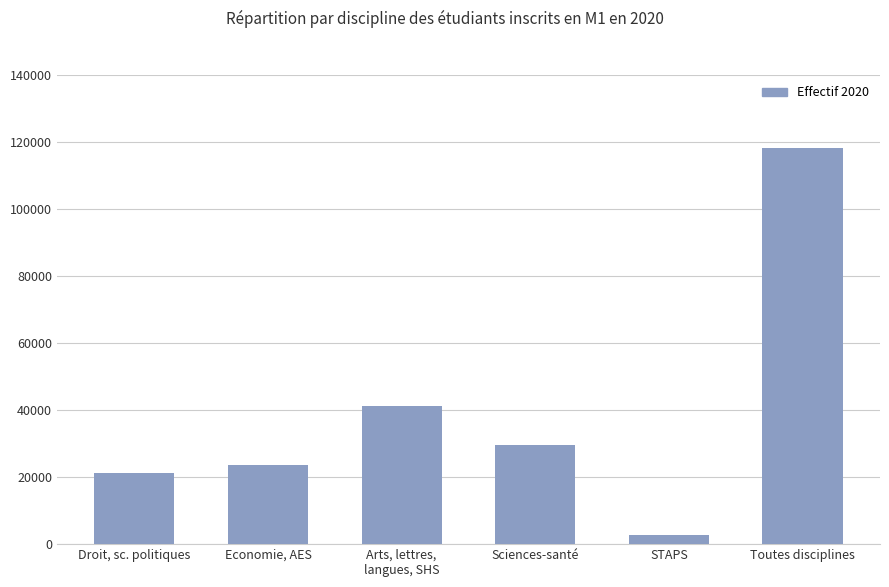

Are the bars horizontal?

No